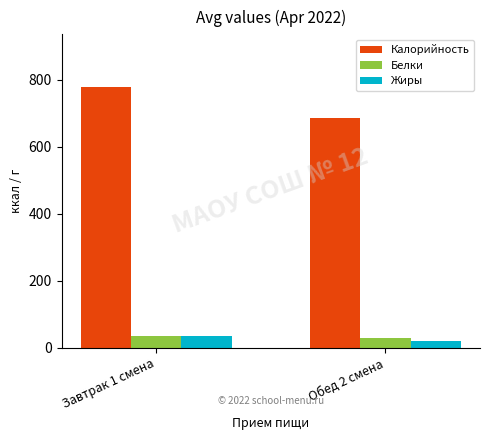

List the labels in order of Калорийность value, smallest first.

Обед 2 смена, Завтрак 1 смена